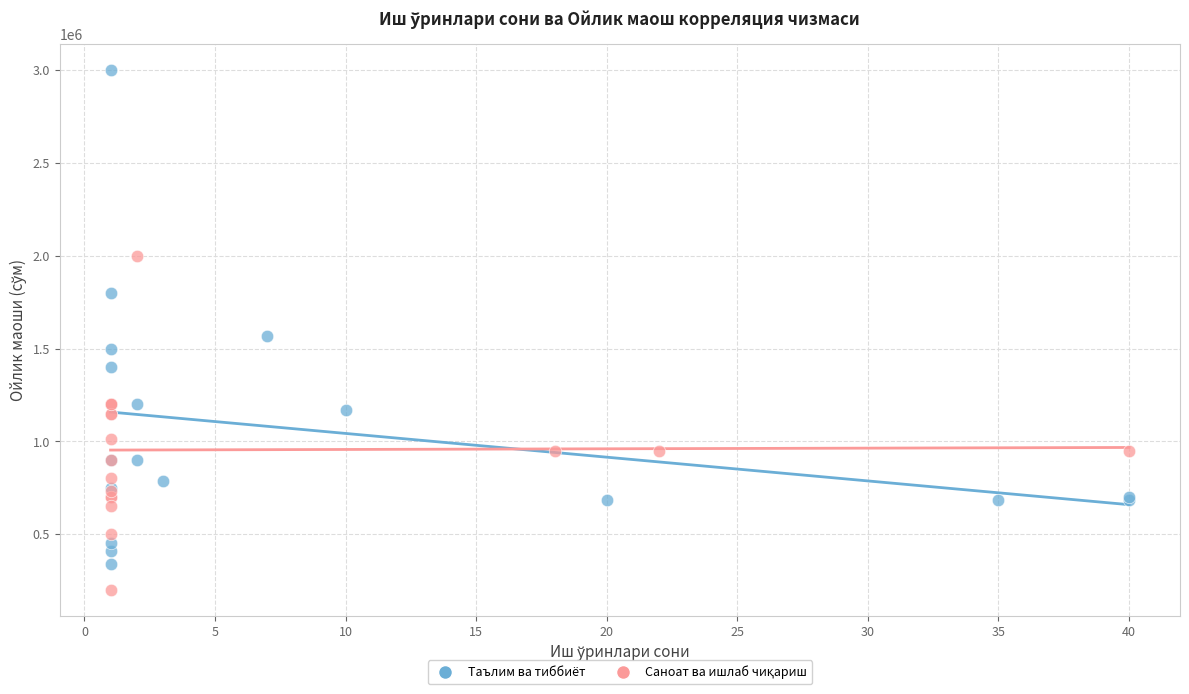

Which series reaches the maximum Y coordinate?

Таълим ва тиббиёт